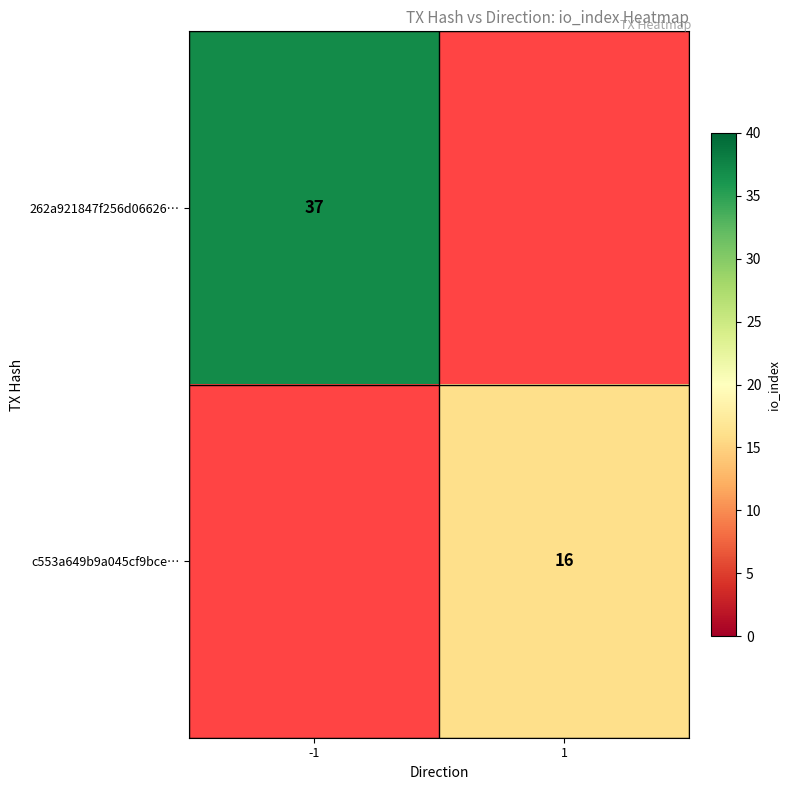

At how many categories does at least one series exceed 35?

1